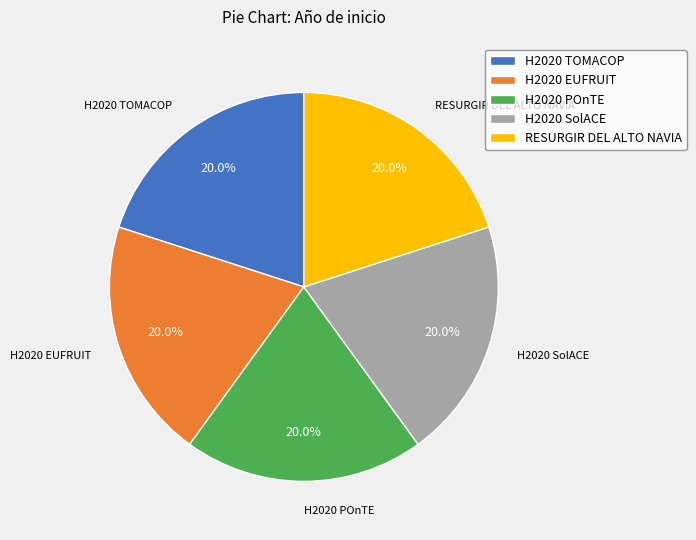

What is the ratio of the value at RESURGIR DEL ALTO NAVIA to the value at H2020 POnTE?

1.0